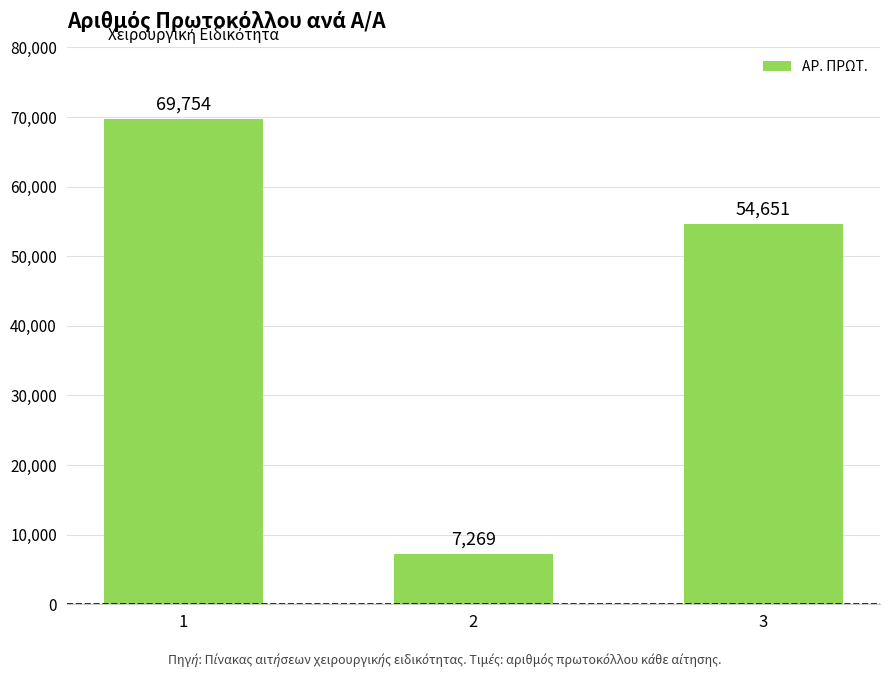

What is the minimum value shown in the chart?

7269